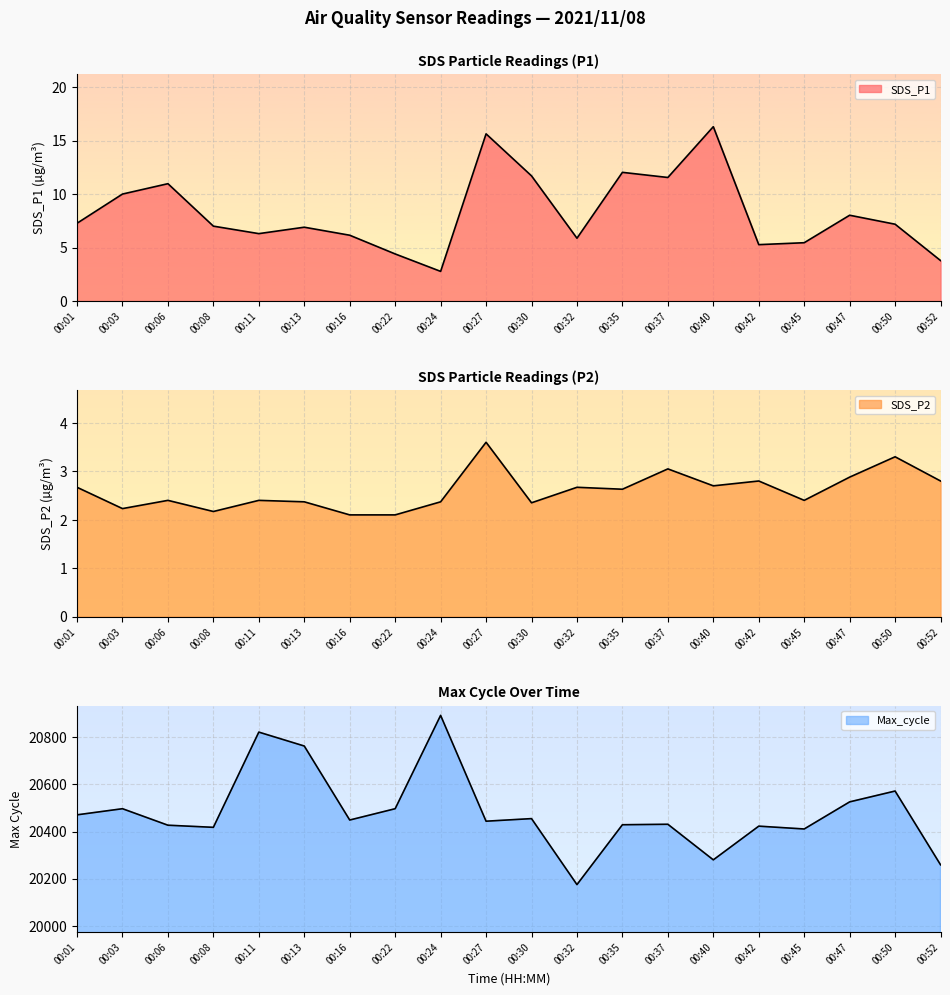

The SDS_P2 series shows 3.6 at 00:27. True or false?

True